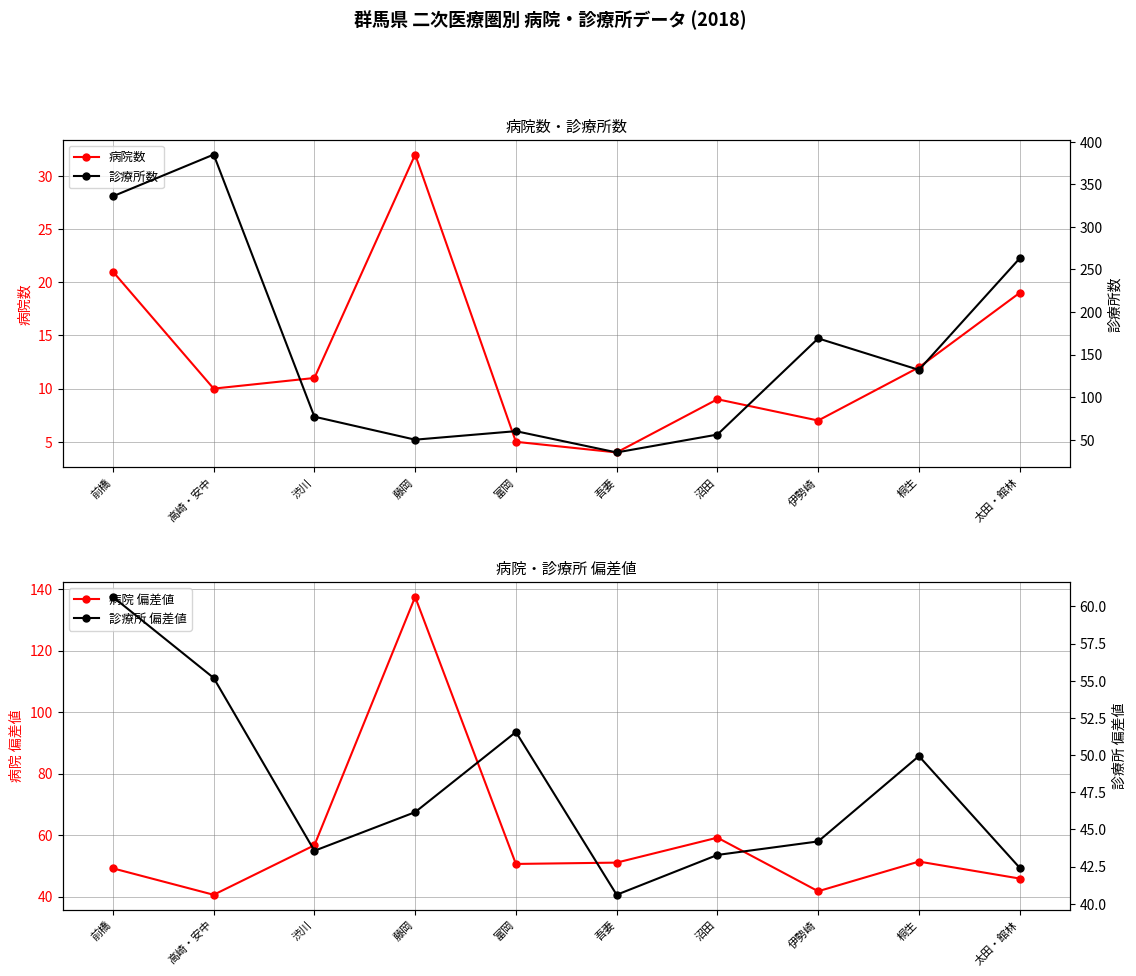

Where does the 病院 偏差値 series first go above 51?

渋川